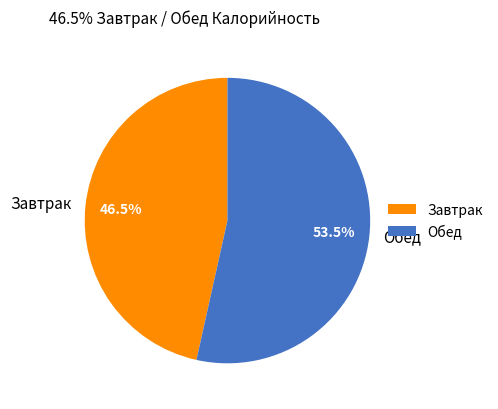

Combined, do Обед and Завтрак account for over 50%?

Yes